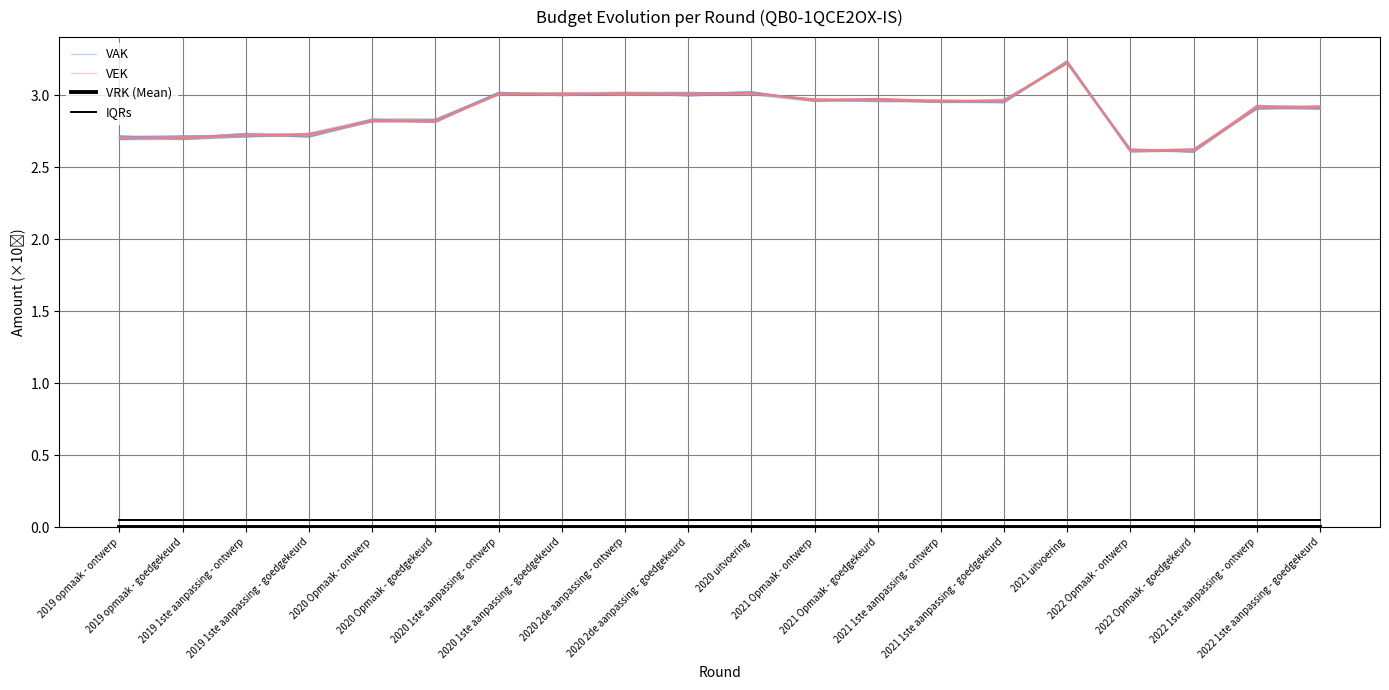

Which has a higher value, 2021 Opmaak - ontwerp or 2020 Opmaak - goedgekeurd?

2021 Opmaak - ontwerp